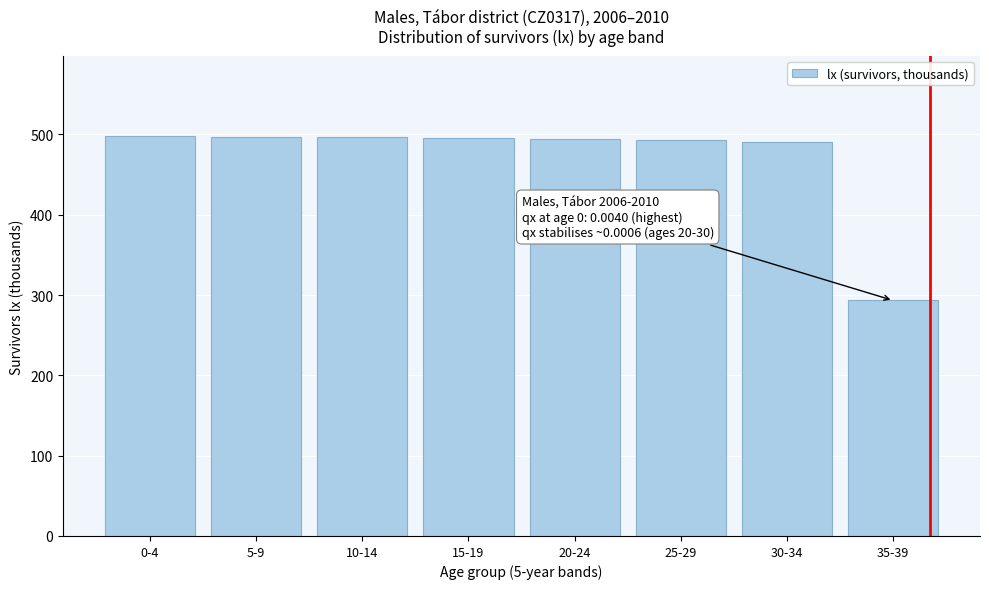

What is the approximate value at 25-29?

492.5